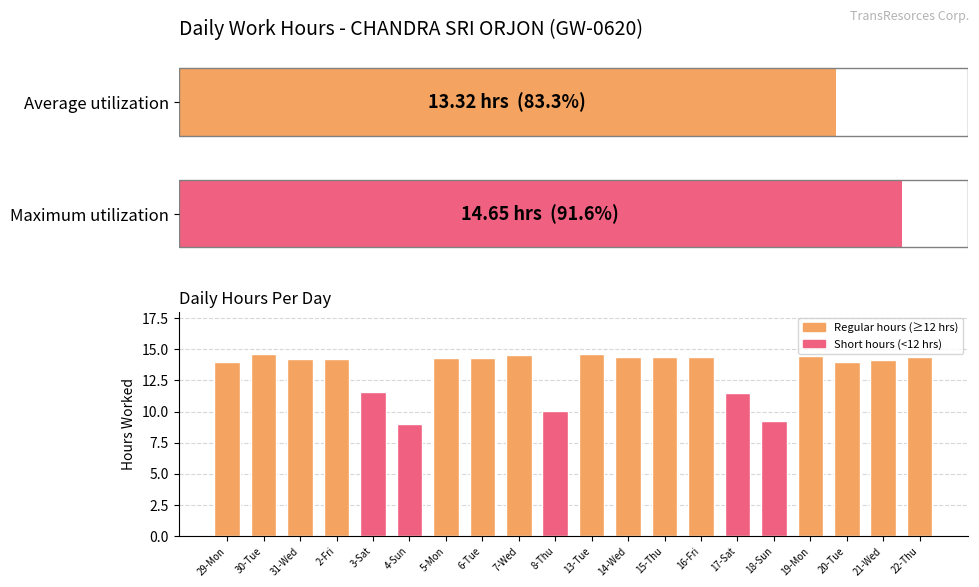

What is the smallest value displayed?

9.0